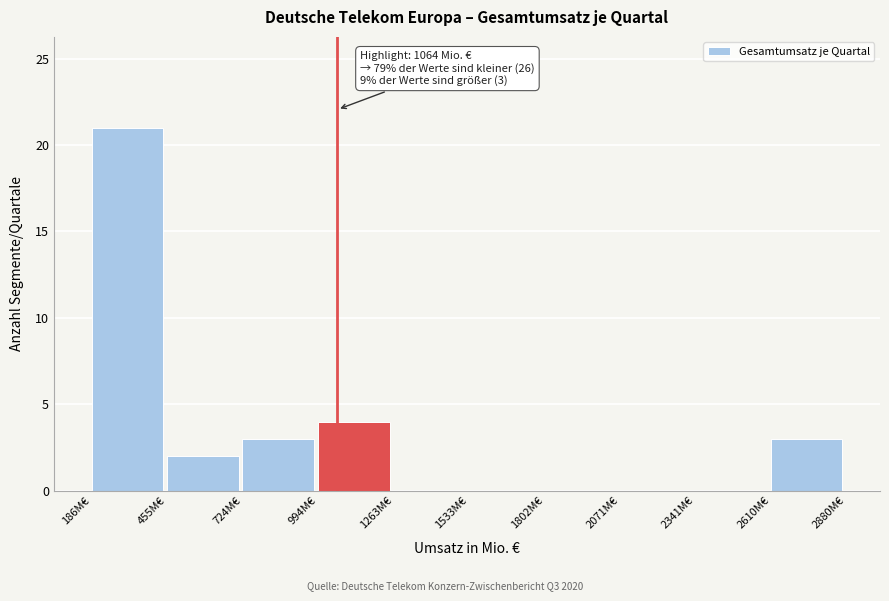

Which range on the x-axis has the tallest bar?

200 to 450